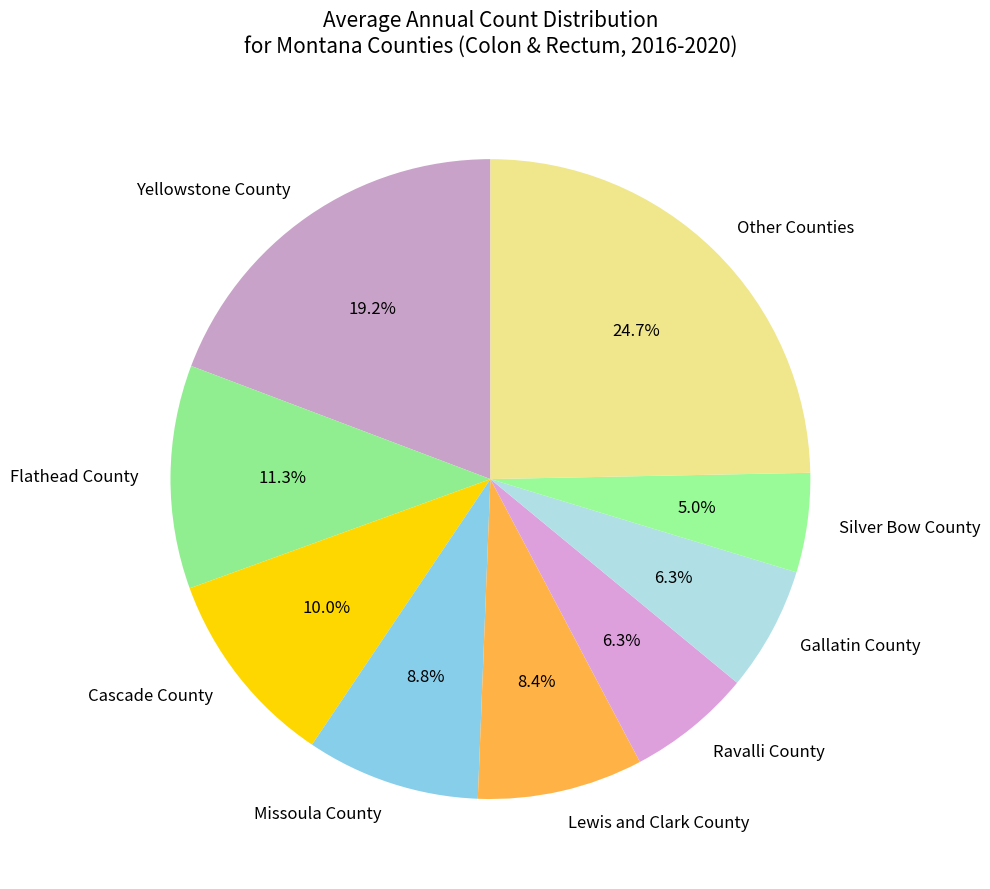

To the nearest percent, what percentage of the pie is Flathead County?

11%